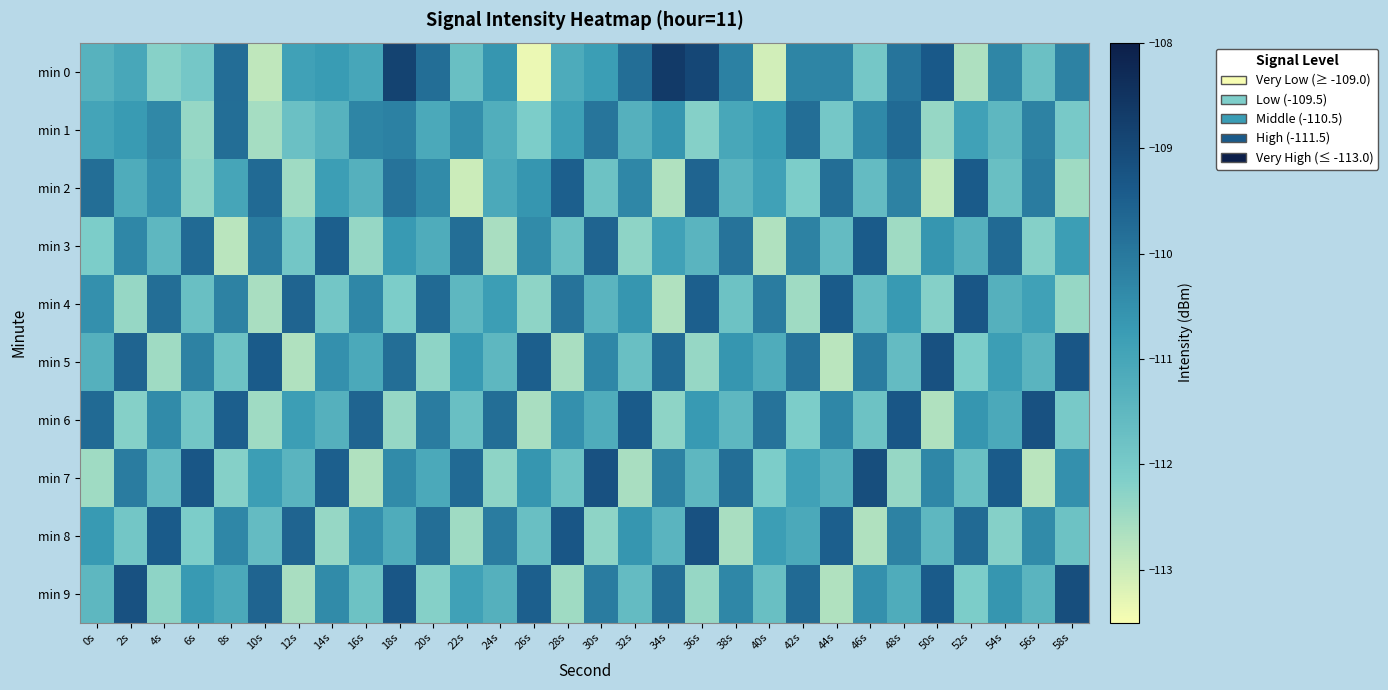

Reading left to right, what are all the values shown in this chart?

min 0: 0s=-111.3	2s=-111.0	4s=-112.2	6s=-112.0	8s=-109.8	10s=-112.9	12s=-110.9	14s=-110.8	16s=-111.0	18s=-108.8	20s=-109.8	22s=-111.7	24s=-110.6	26s=-113.3	28s=-111.1	30s=-110.8	32s=-109.8	34s=-108.7	36s=-109.0	38s=-110.2	40s=-113.0	42s=-110.3	44s=-110.2	46s=-111.9	48s=-109.9	50s=-109.4	52s=-112.7	54s=-110.3	56s=-111.8	58s=-110.2
min 1: 0s=-111.0	2s=-110.7	4s=-110.3	6s=-112.4	8s=-109.8	10s=-112.6	12s=-111.8	14s=-111.3	16s=-110.3	18s=-110.2	20s=-111.1	22s=-110.5	24s=-111.2	26s=-112.1	28s=-110.8	30s=-110.0	32s=-111.3	34s=-110.6	36s=-112.2	38s=-111.0	40s=-110.8	42s=-109.8	44s=-112.0	46s=-110.3	48s=-109.7	50s=-112.4	52s=-110.9	54s=-111.5	56s=-110.2	58s=-112.0
min 2: 0s=-109.8	2s=-111.2	4s=-110.5	6s=-112.3	8s=-111.0	10s=-109.7	12s=-112.5	14s=-110.8	16s=-111.3	18s=-109.9	20s=-110.4	22s=-113.0	24s=-111.1	26s=-110.6	28s=-109.5	30s=-111.8	32s=-110.3	34s=-112.7	36s=-109.6	38s=-111.4	40s=-110.9	42s=-112.1	44s=-109.8	46s=-111.6	48s=-110.2	50s=-112.9	52s=-109.4	54s=-111.7	56s=-110.1	58s=-112.5
min 3: 0s=-112.1	2s=-110.3	4s=-111.5	6s=-109.7	8s=-112.8	10s=-110.1	12s=-111.9	14s=-109.5	16s=-112.4	18s=-110.7	20s=-111.2	22s=-109.8	24s=-112.6	26s=-110.4	28s=-111.7	30s=-109.6	32s=-112.3	34s=-110.9	36s=-111.4	38s=-109.9	40s=-112.7	42s=-110.2	44s=-111.6	46s=-109.4	48s=-112.5	50s=-110.6	52s=-111.3	54s=-109.7	56s=-112.2	58s=-110.8
min 4: 0s=-110.5	2s=-112.4	4s=-109.8	6s=-111.7	8s=-110.2	10s=-112.6	12s=-109.6	14s=-111.9	16s=-110.3	18s=-112.1	20s=-109.7	22s=-111.5	24s=-110.8	26s=-112.3	28s=-109.9	30s=-111.4	32s=-110.6	34s=-112.7	36s=-109.5	38s=-111.8	40s=-110.1	42s=-112.5	44s=-109.4	46s=-111.6	48s=-110.7	50s=-112.2	52s=-109.3	54s=-111.3	56s=-110.9	58s=-112.4
min 5: 0s=-111.3	2s=-109.6	4s=-112.5	6s=-110.2	8s=-111.8	10s=-109.4	12s=-112.7	14s=-110.5	16s=-111.1	18s=-109.8	20s=-112.3	22s=-110.7	24s=-111.5	26s=-109.5	28s=-112.6	30s=-110.3	32s=-111.7	34s=-109.7	36s=-112.4	38s=-110.6	40s=-111.2	42s=-109.9	44s=-112.8	46s=-110.1	48s=-111.6	50s=-109.2	52s=-112.1	54s=-110.8	56s=-111.4	58s=-109.3
min 6: 0s=-109.7	2s=-112.2	4s=-110.4	6s=-111.9	8s=-109.5	10s=-112.5	12s=-110.8	14s=-111.3	16s=-109.6	18s=-112.4	20s=-110.1	22s=-111.7	24s=-109.8	26s=-112.6	28s=-110.5	30s=-111.2	32s=-109.4	34s=-112.3	36s=-110.7	38s=-111.5	40s=-109.9	42s=-112.1	44s=-110.3	46s=-111.8	48s=-109.3	50s=-112.7	52s=-110.6	54s=-111.1	56s=-109.2	58s=-112.0
min 7: 0s=-112.5	2s=-110.1	4s=-111.6	6s=-109.3	8s=-112.2	10s=-110.8	12s=-111.4	14s=-109.5	16s=-112.7	18s=-110.4	20s=-111.1	22s=-109.7	24s=-112.3	26s=-110.6	28s=-111.8	30s=-109.2	32s=-112.6	34s=-110.2	36s=-111.5	38s=-109.8	40s=-112.1	42s=-110.9	44s=-111.3	46s=-109.1	48s=-112.4	50s=-110.3	52s=-111.7	54s=-109.4	56s=-112.8	58s=-110.5
min 8: 0s=-110.7	2s=-111.9	4s=-109.4	6s=-112.1	8s=-110.3	10s=-111.6	12s=-109.6	14s=-112.4	16s=-110.5	18s=-111.2	20s=-109.8	22s=-112.5	24s=-110.1	26s=-111.7	28s=-109.3	30s=-112.3	32s=-110.6	34s=-111.4	36s=-109.2	38s=-112.6	40s=-110.8	42s=-111.1	44s=-109.5	46s=-112.7	48s=-110.2	50s=-111.5	52s=-109.7	54s=-112.2	56s=-110.4	58s=-111.8
min 9: 0s=-111.5	2s=-109.2	4s=-112.3	6s=-110.7	8s=-111.1	10s=-109.6	12s=-112.6	14s=-110.4	16s=-111.8	18s=-109.3	20s=-112.2	22s=-110.9	24s=-111.3	26s=-109.5	28s=-112.5	30s=-110.1	32s=-111.6	34s=-109.8	36s=-112.4	38s=-110.3	40s=-111.7	42s=-109.7	44s=-112.7	46s=-110.5	48s=-111.2	50s=-109.4	52s=-112.1	54s=-110.6	56s=-111.4	58s=-109.1